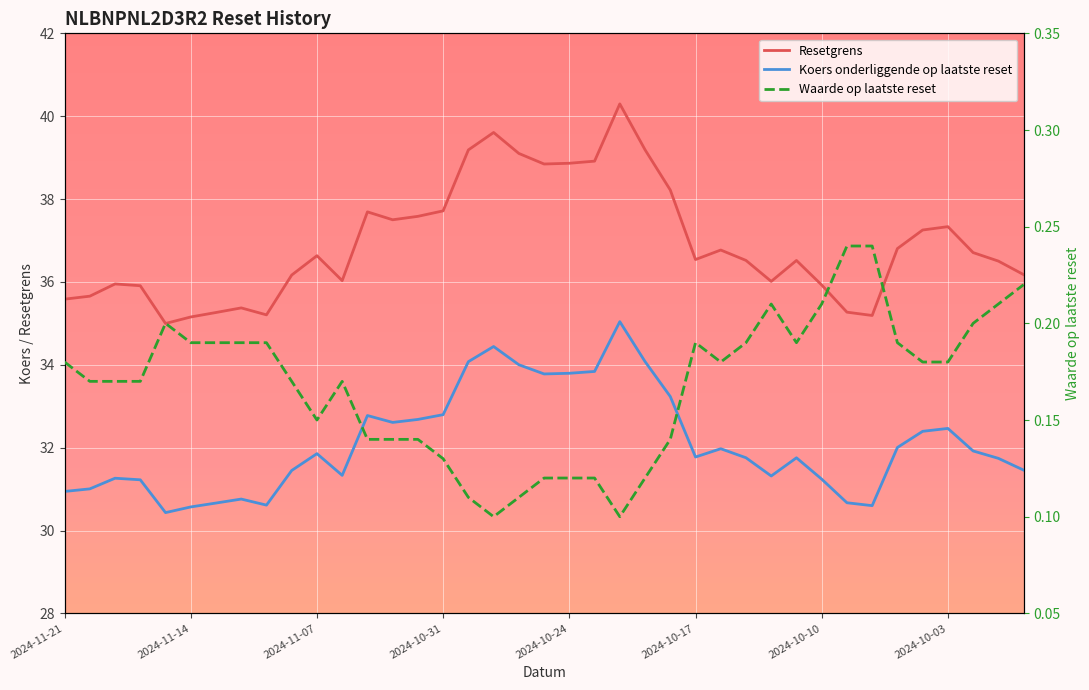

True or false: Waarde op laatste reset and Resetgrens cross at least once.

False